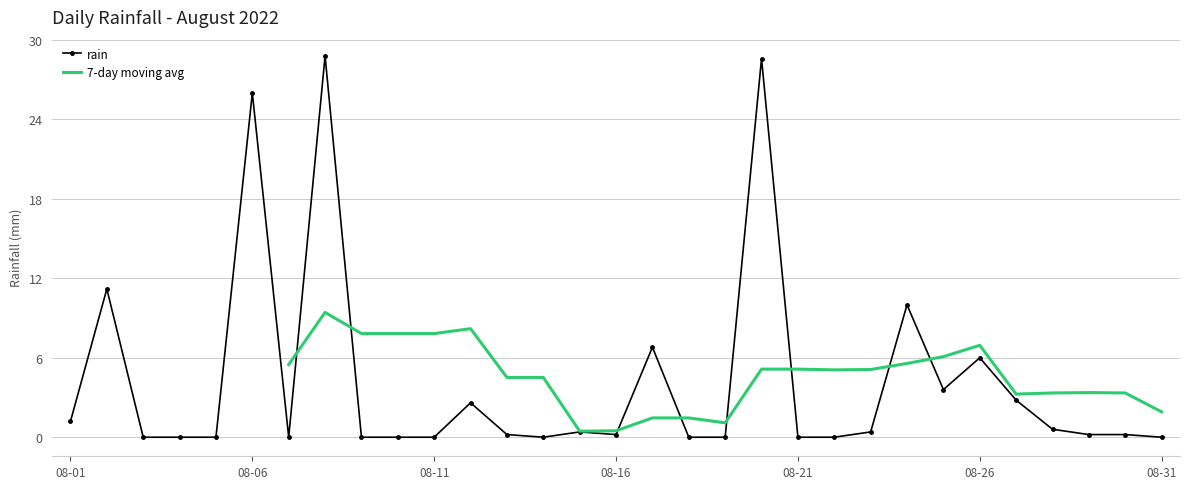

At which label is the value closest to 14?

2022-08-02